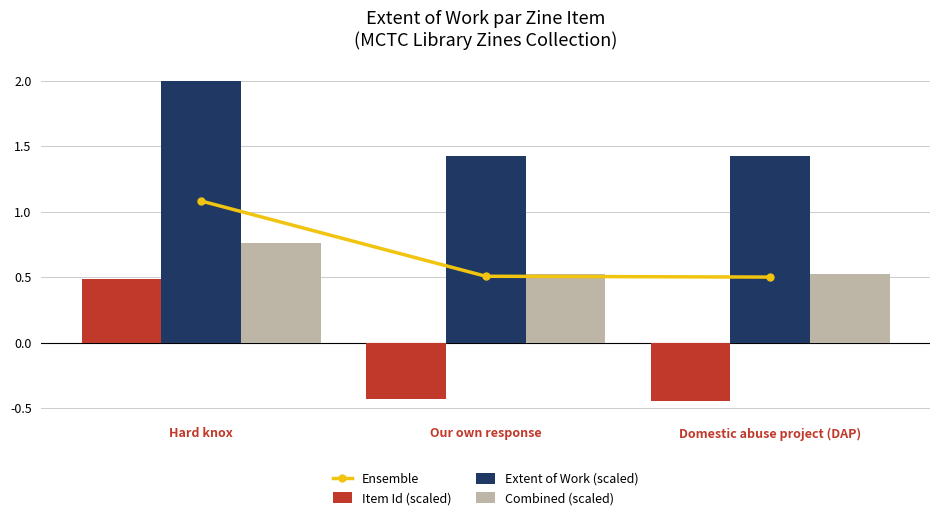

Count the Combined (scaled) values in the range 0 to 1.

3